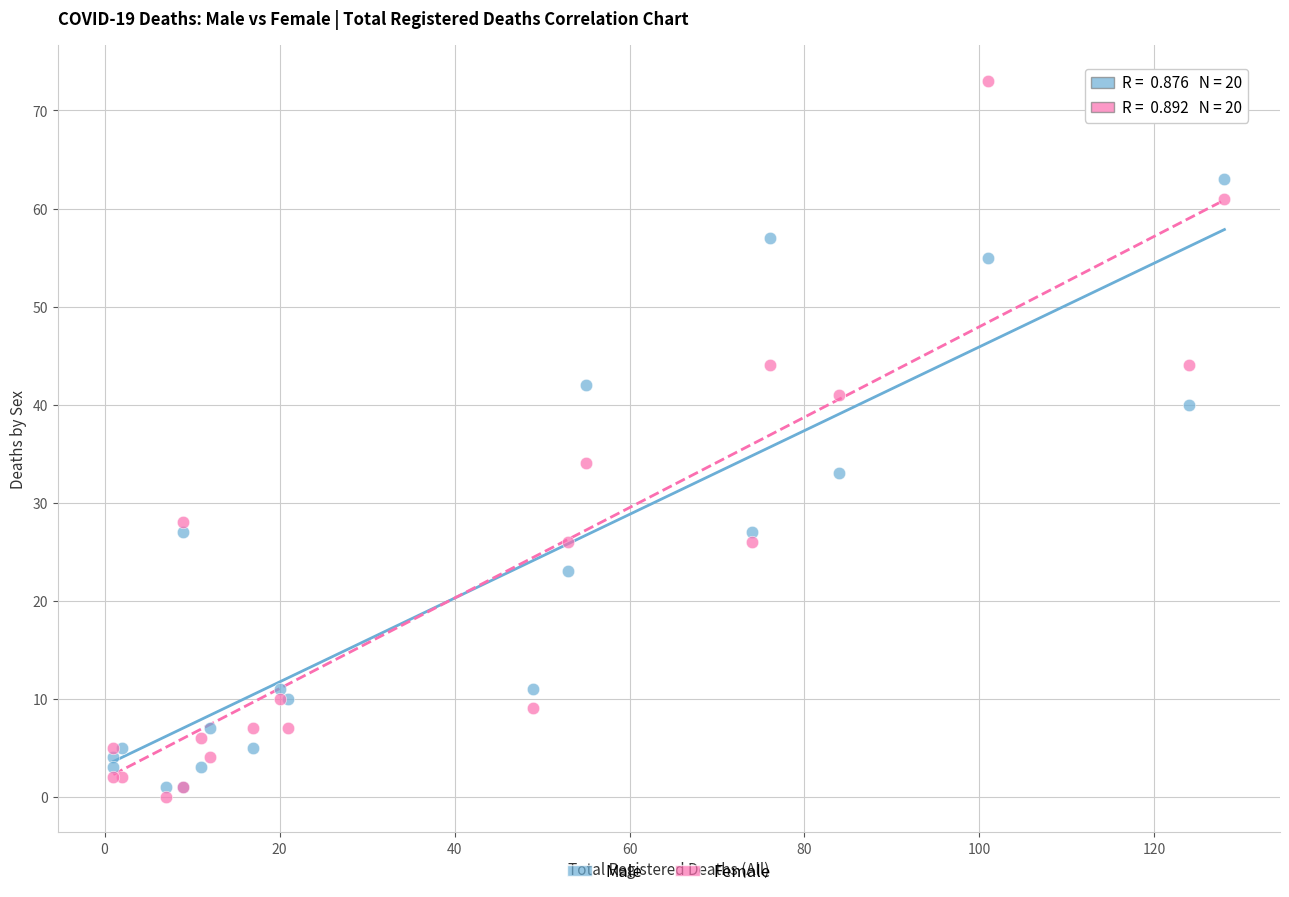

Which series has the widest spread of Y values?

Female